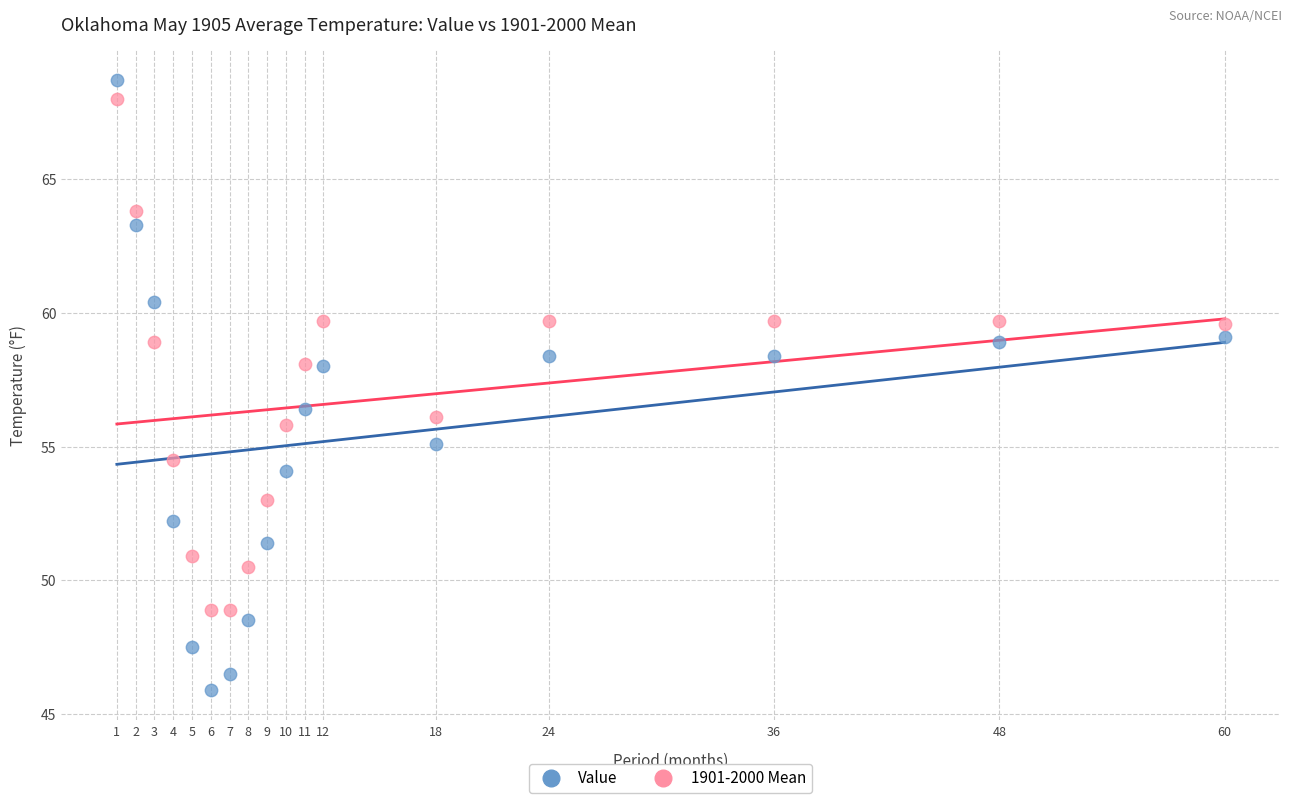

Which series has the largest Y range (max minus min)?

Value